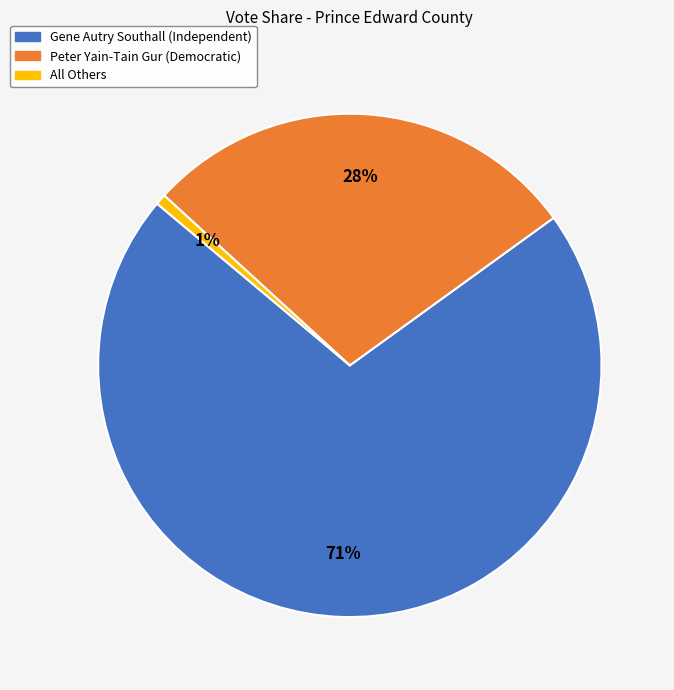

True or false: Gene Autry Southall (Independent) accounts for 82% of the total.

False